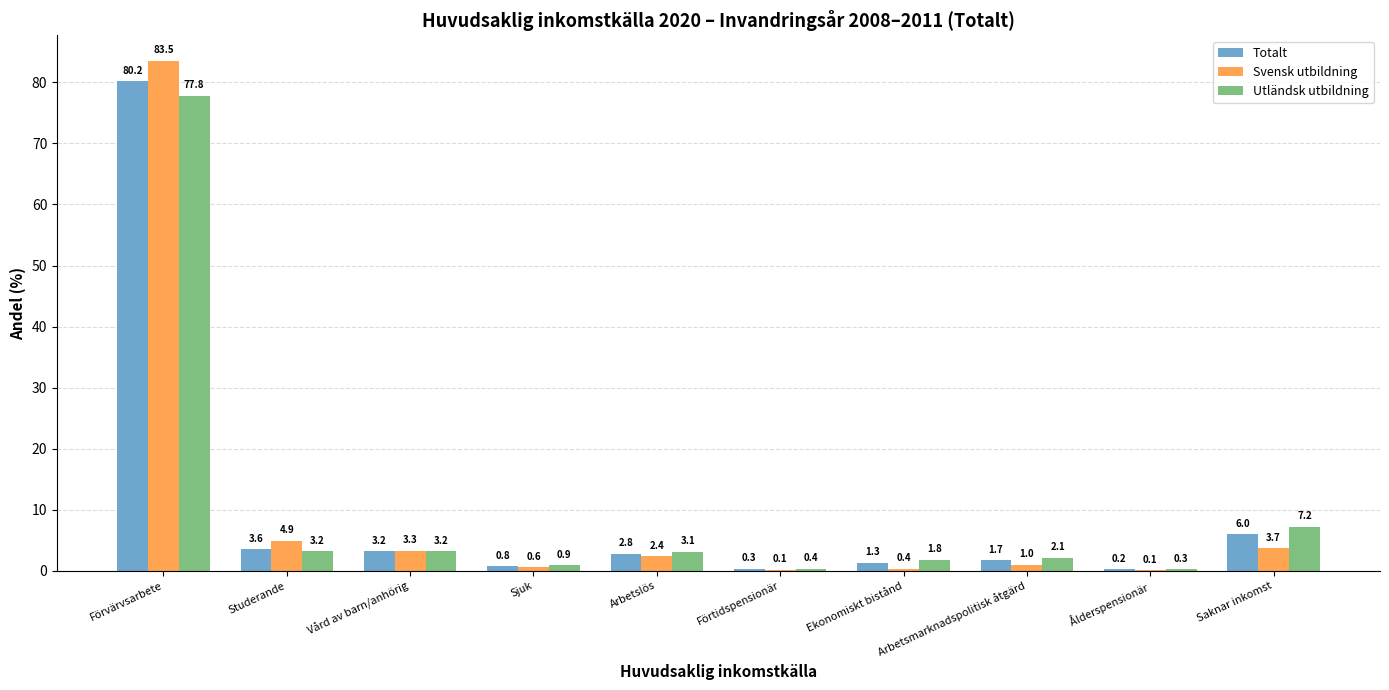

Is it true that Utländsk utbildning equals 3.1 at Arbetslös?

True